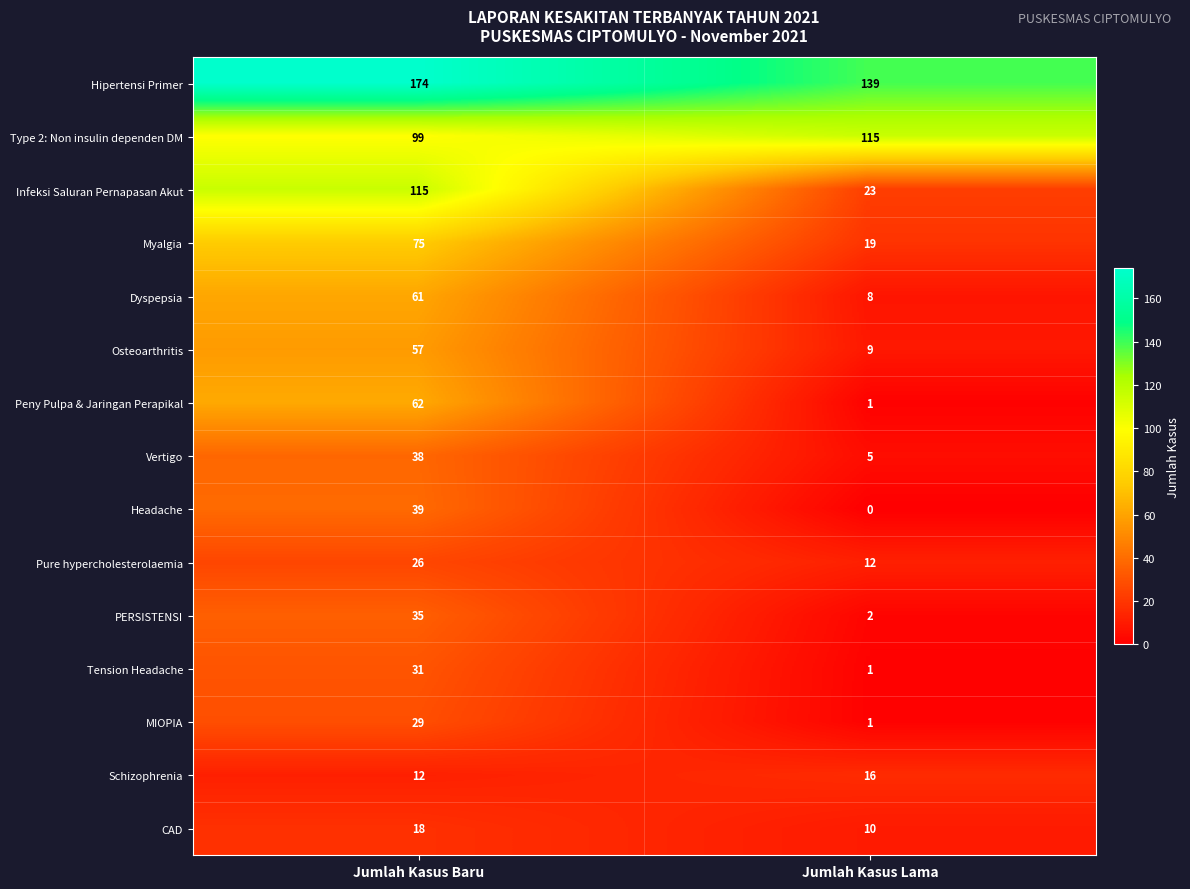

Which series has the largest total across all categories?

Hipertensi Primer